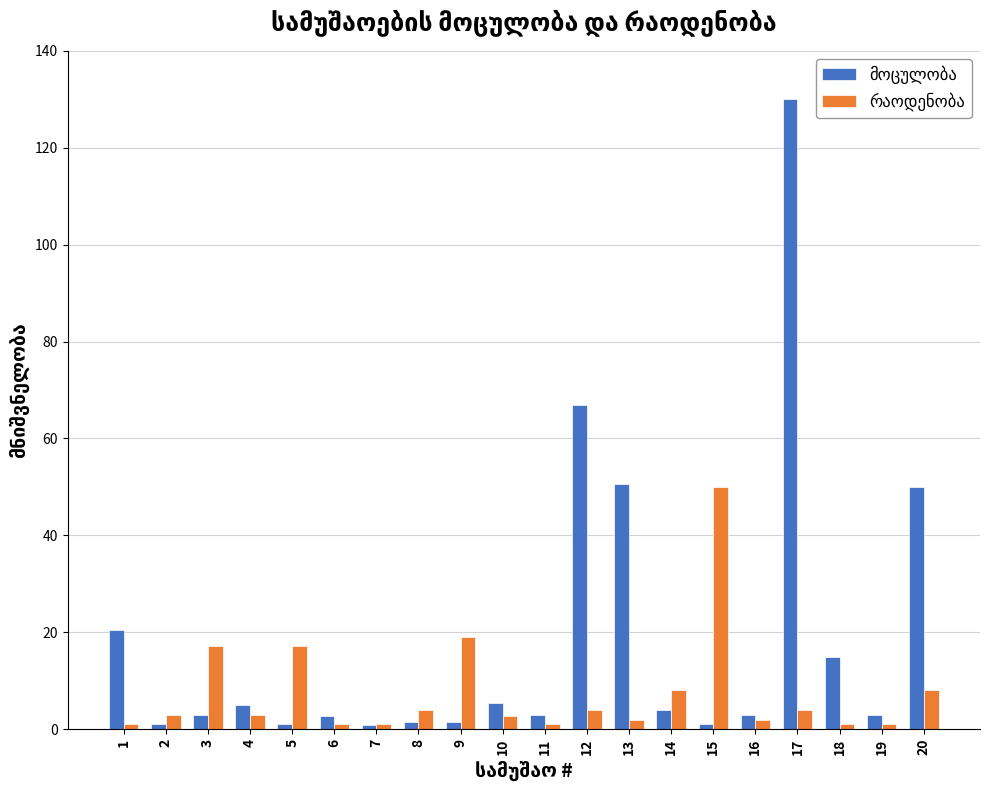

What is the spread (max minus min) of values at 3?

14.1